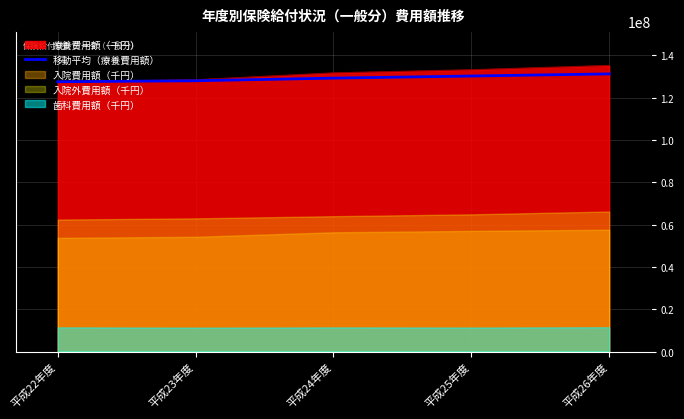

The chart shows a value of 182698003.8 at 平成25年度. True or false?

False